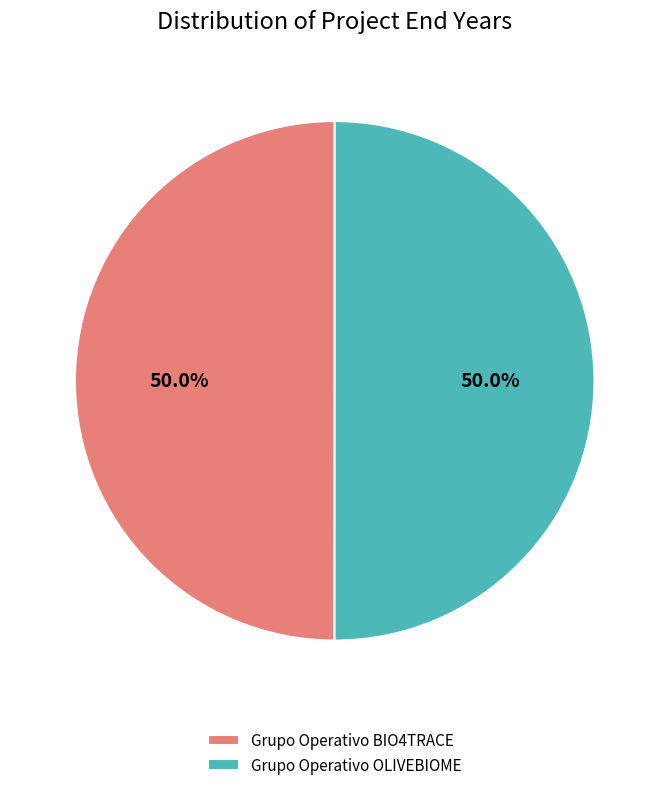

Is the sum of Grupo Operativo BIO4TRACE and Grupo Operativo OLIVEBIOME greater than half?

Yes